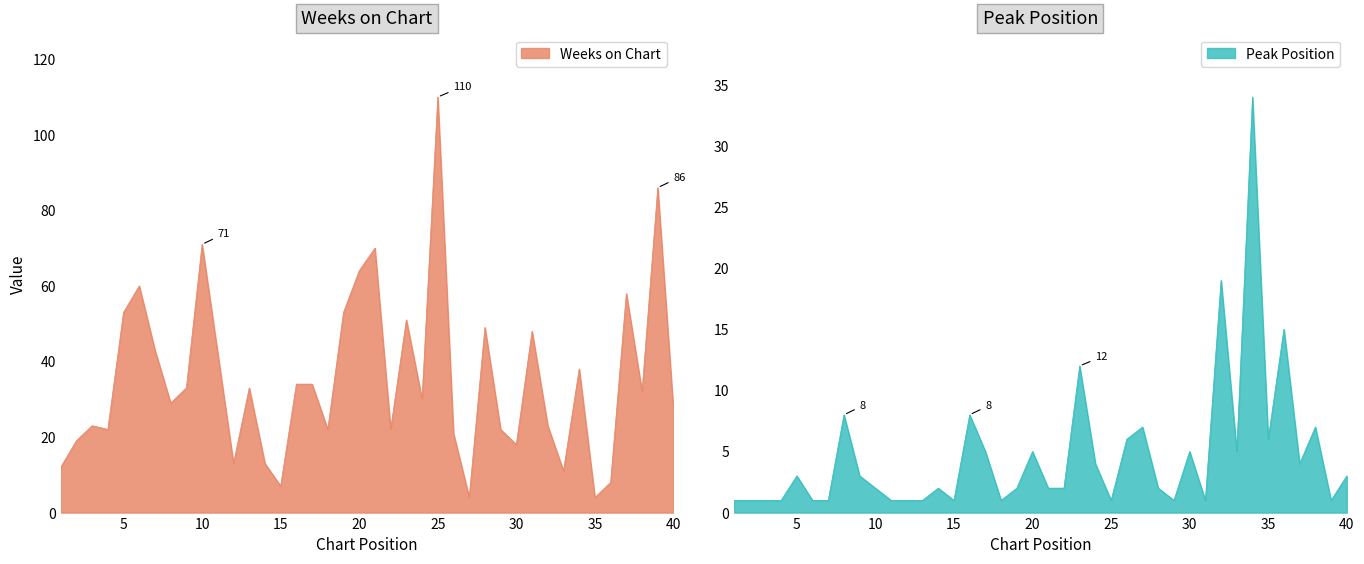

What is the highest value of the Weeks on Chart series?

110